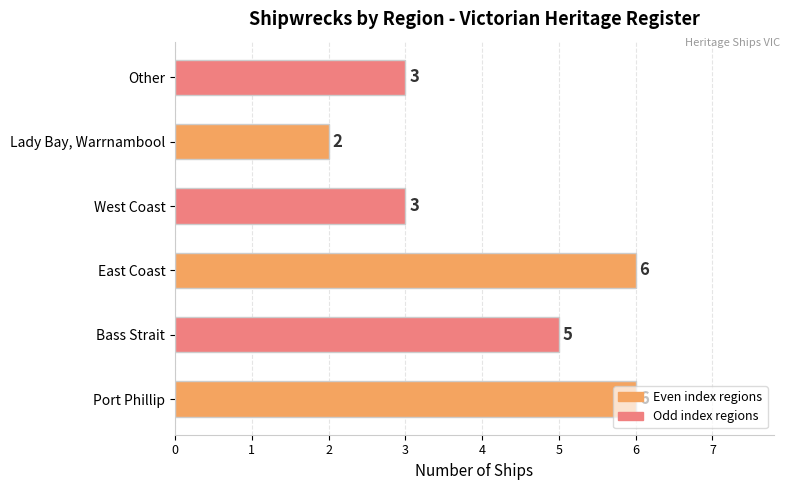

What is the minimum value shown in the chart?

2